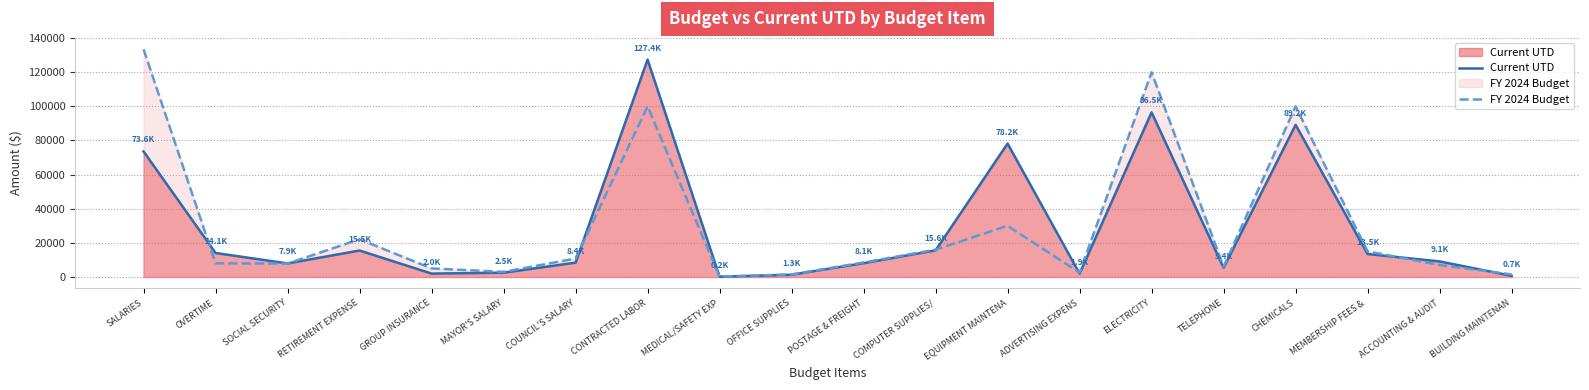

Which has a higher value, MEMBERSHIP FEES &  or EQUIPMENT MAINTENA?

EQUIPMENT MAINTENA